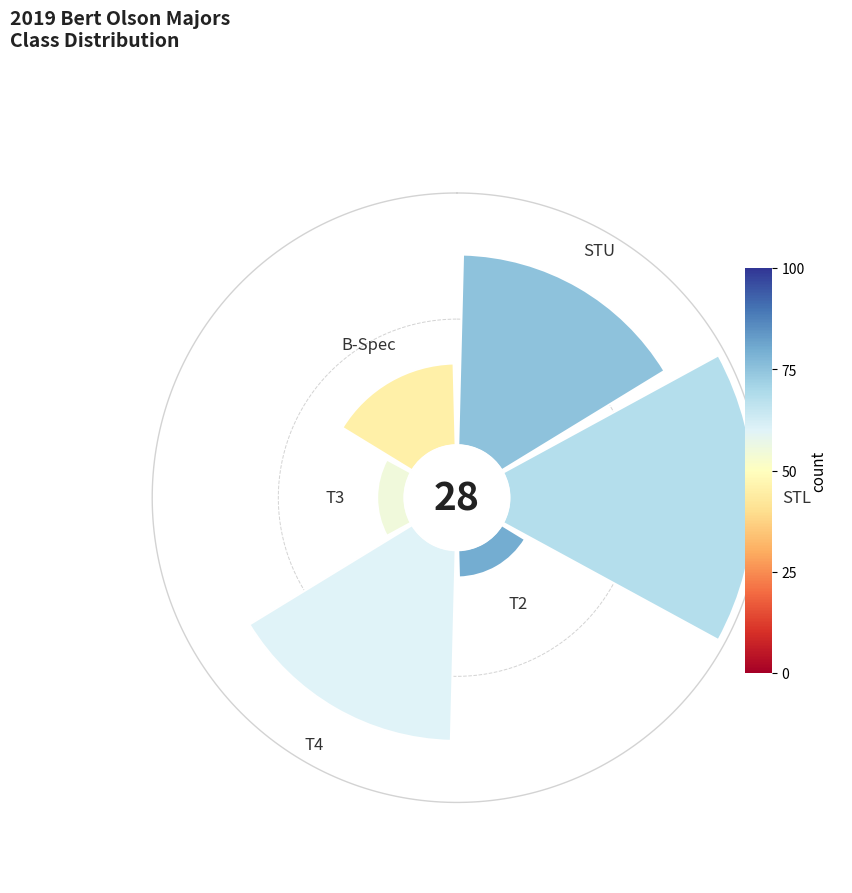

Does any single category account for the majority?

No